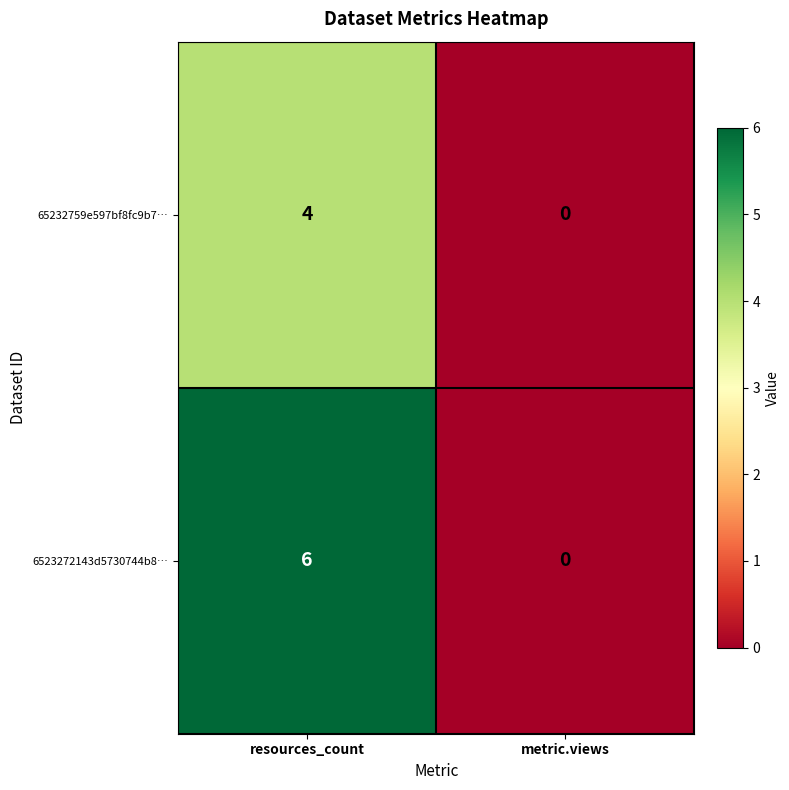

List the labels in order of 6523272143d5730744b8… value, largest first.

resources_count, metric.views